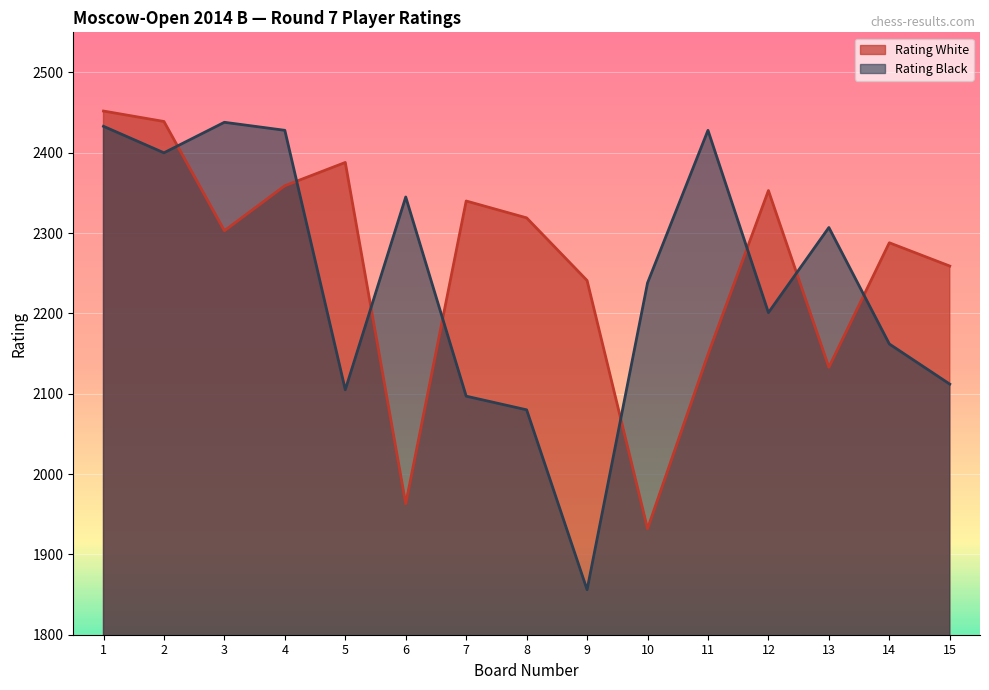

How many interior local valleys does the Rating Black series have?

4